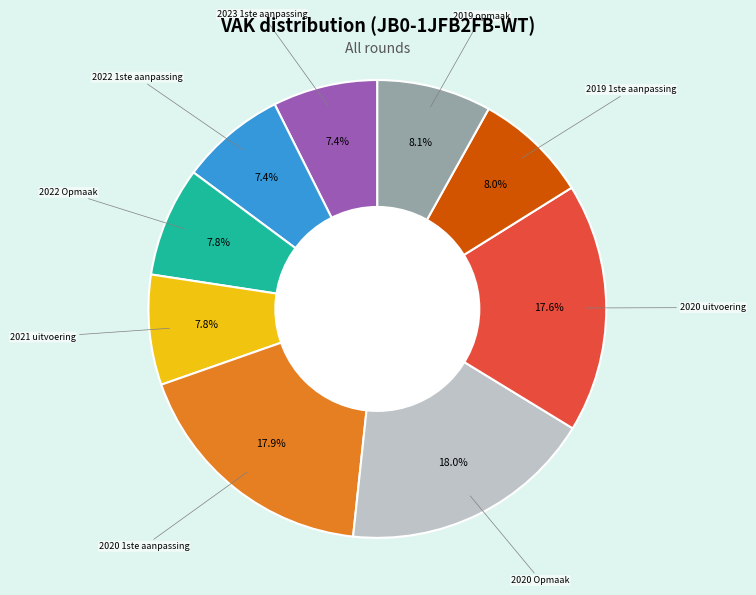

Is there any slice that represents more than half of the pie?

No